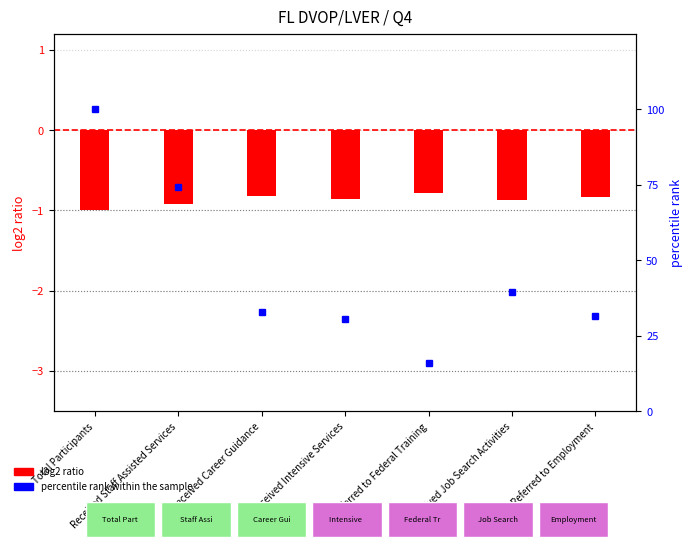

Rank the categories by log2 ratio value from lowest to highest.

Total Participants, Received Staff Assisted Services, Received Job Search Activities, Received Intensive Services, Referred to Employment, Received Career Guidance, Referred to Federal Training